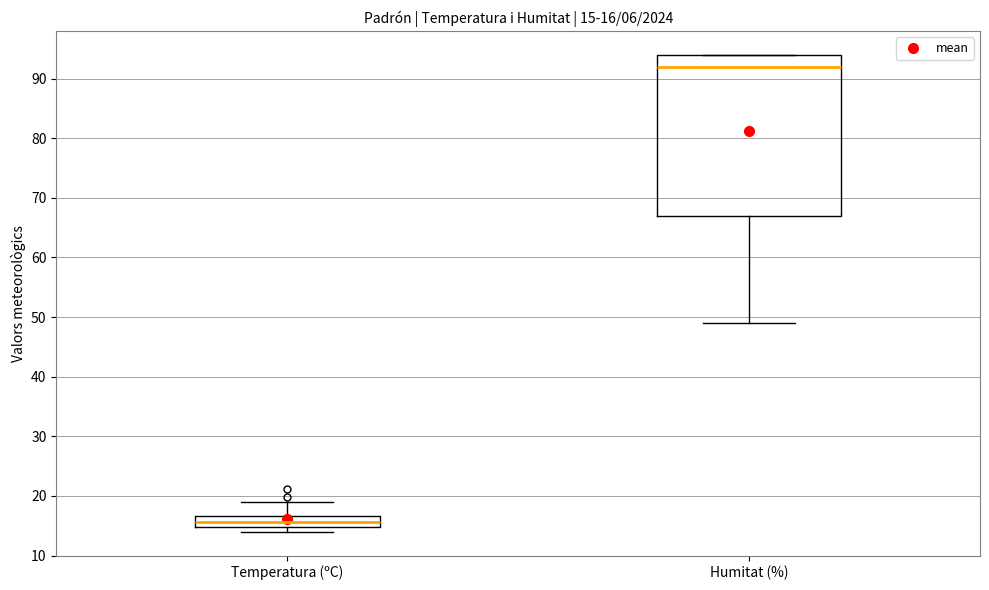

Which box's median line is the highest?

Humitat (%)